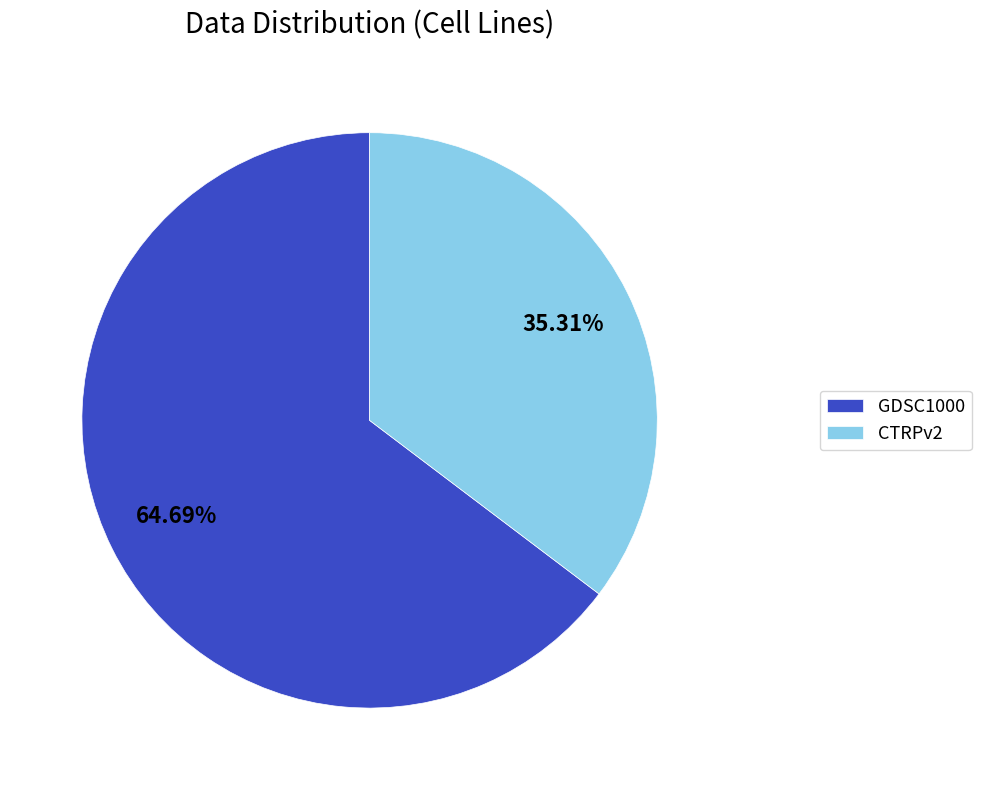

To the nearest percent, what percentage of the pie is GDSC1000?

65%